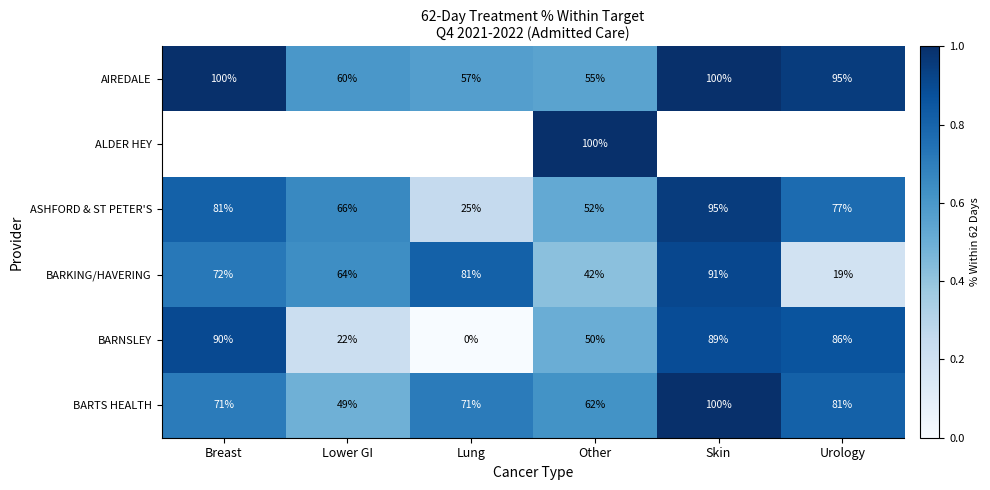

True or false: BARNSLEY has a value of 0.3 at Skin.

False